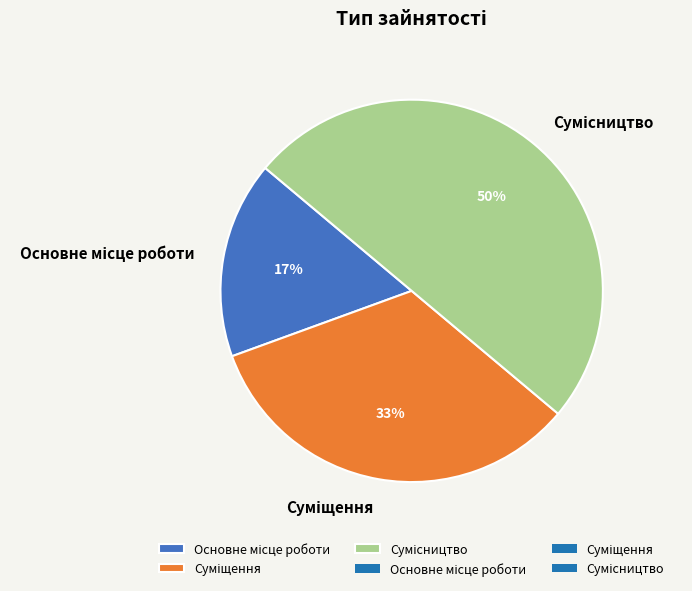

To the nearest percent, what is the average slice percentage?

33%